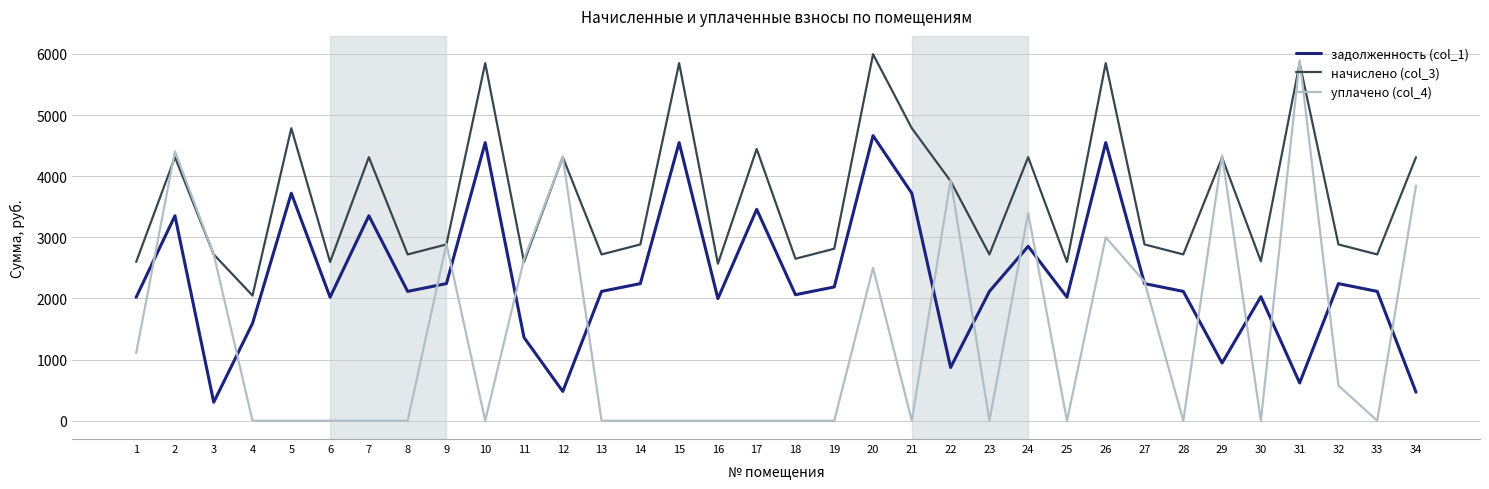

Rank the series by their average value, from lowest to highest.

уплачено (col_4), задолженность (col_1), начислено (col_3)